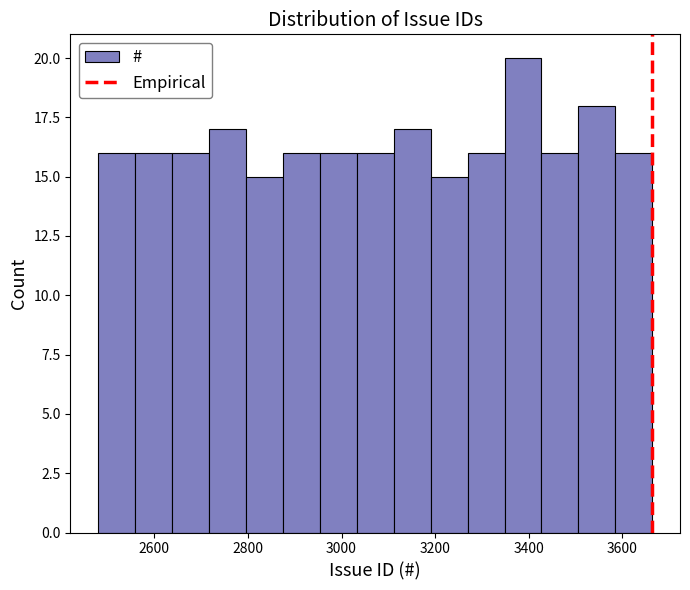

Around what value on the x-axis is the tallest bar? Give the approximate position of its centre, as read against the axis.

3380